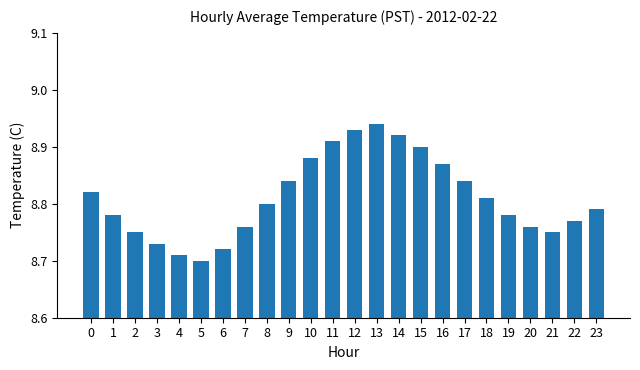

Are the bars grouped side by side (vs. stacked)?

No